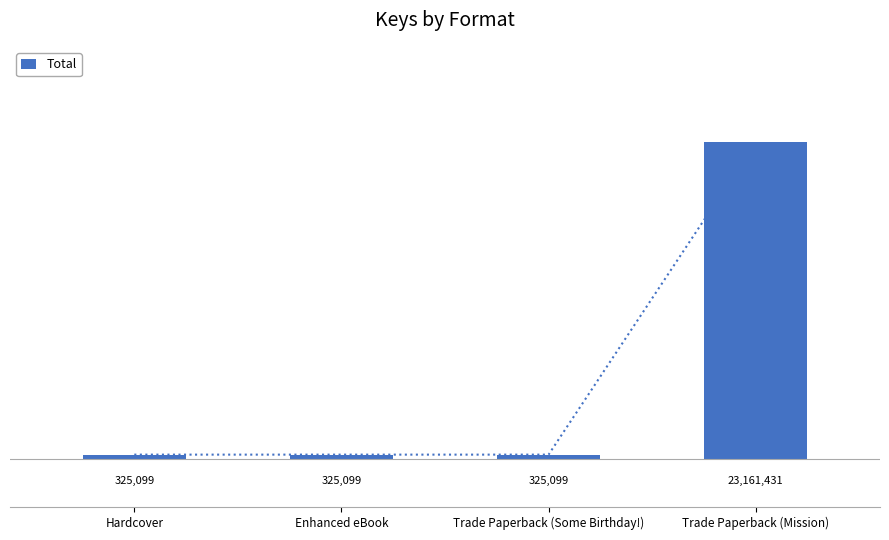

The value at Hardcover is 325099. True or false?

True